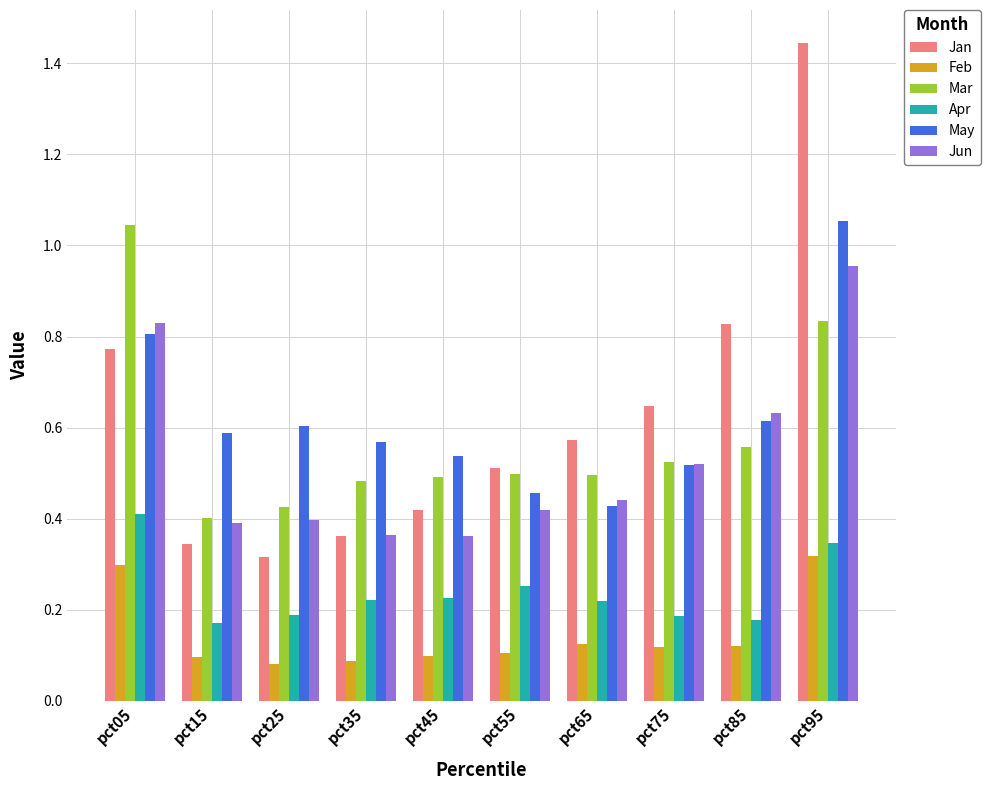

Between pct75 and pct95, which series saw the biggest shift?

Jan